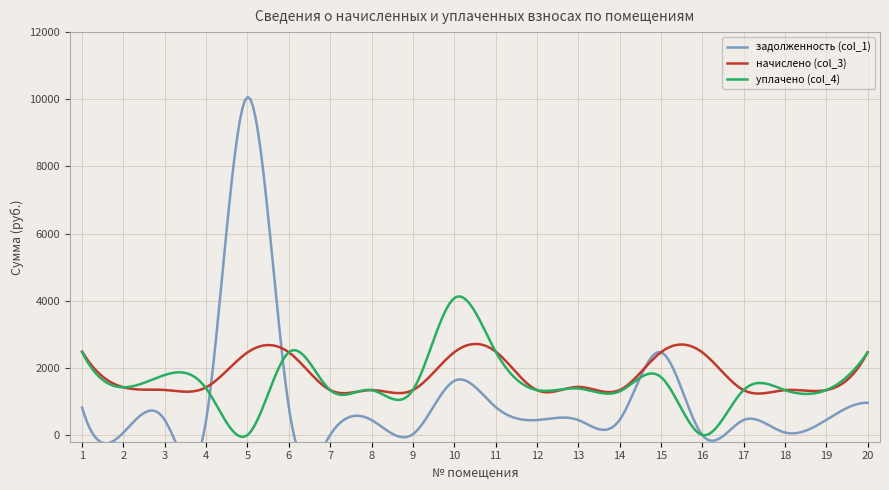

Reading right to left, what are all the values shown in this chart?

задолженность (col_1): 20=959.7	19=449.0	18=73.7	17=445.9	16=0.0	15=2462.9	14=445.9	13=445.9	12=445.9	11=836.4	10=1611.1	9=23.7	8=445.9	7=1.1	6=827.3	5=10068.0	4=442.1	3=447.1	2=72.5	1=814.8
начислено (col_3): 20=2462.9	19=1337.6	18=1337.6	17=1337.6	16=2462.9	15=2462.9	14=1337.6	13=1432.0	12=1337.6	11=2487.7	10=2462.9	9=1337.6	8=1337.6	7=1337.6	6=2462.9	5=2459.2	4=1420.8	3=1341.4	2=1420.8	1=2484.0
уплачено (col_4): 20=2462.9	19=1337.6	18=1337.6	17=1337.6	16=0.0	15=1728.7	14=1299.0	13=1384.8	12=1337.6	11=2490.2	10=4074.0	9=1337.6	8=1337.6	7=1337.6	6=2462.9	5=0.0	4=1386.7	3=1788.5	2=1420.8	1=2464.1